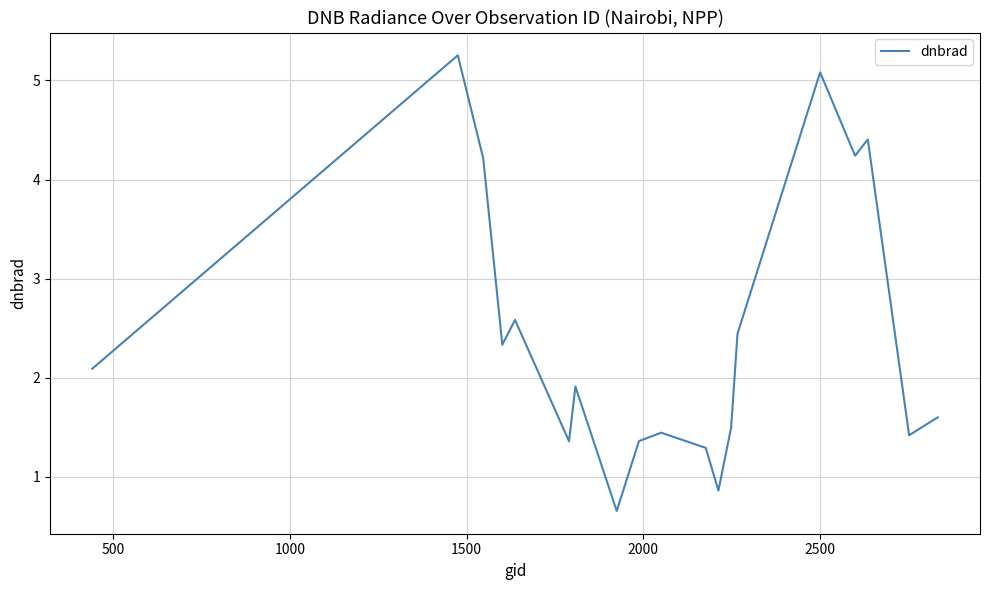

What is the smallest value displayed?

0.7